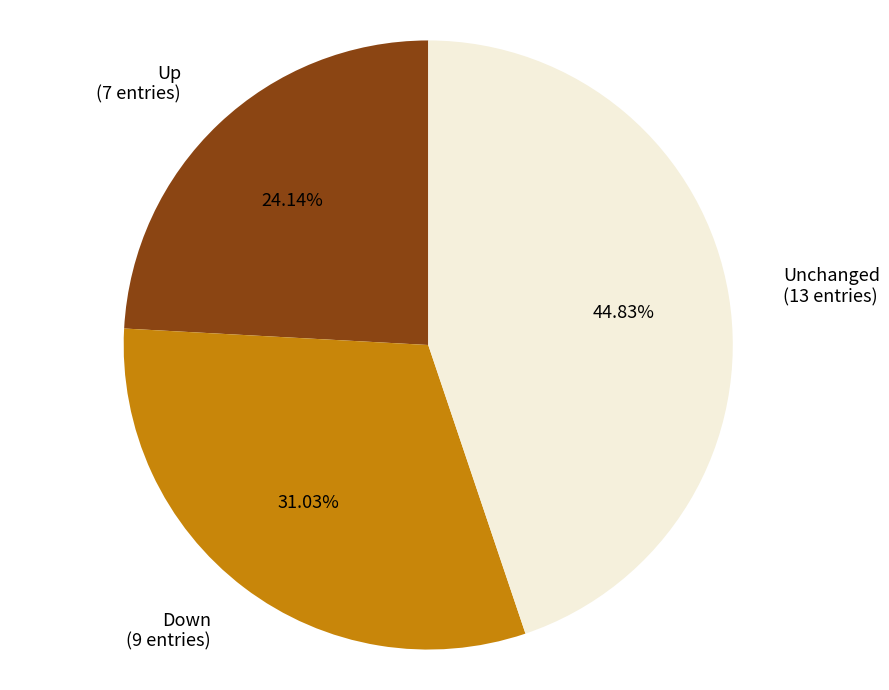

Is there any slice that represents more than half of the pie?

No